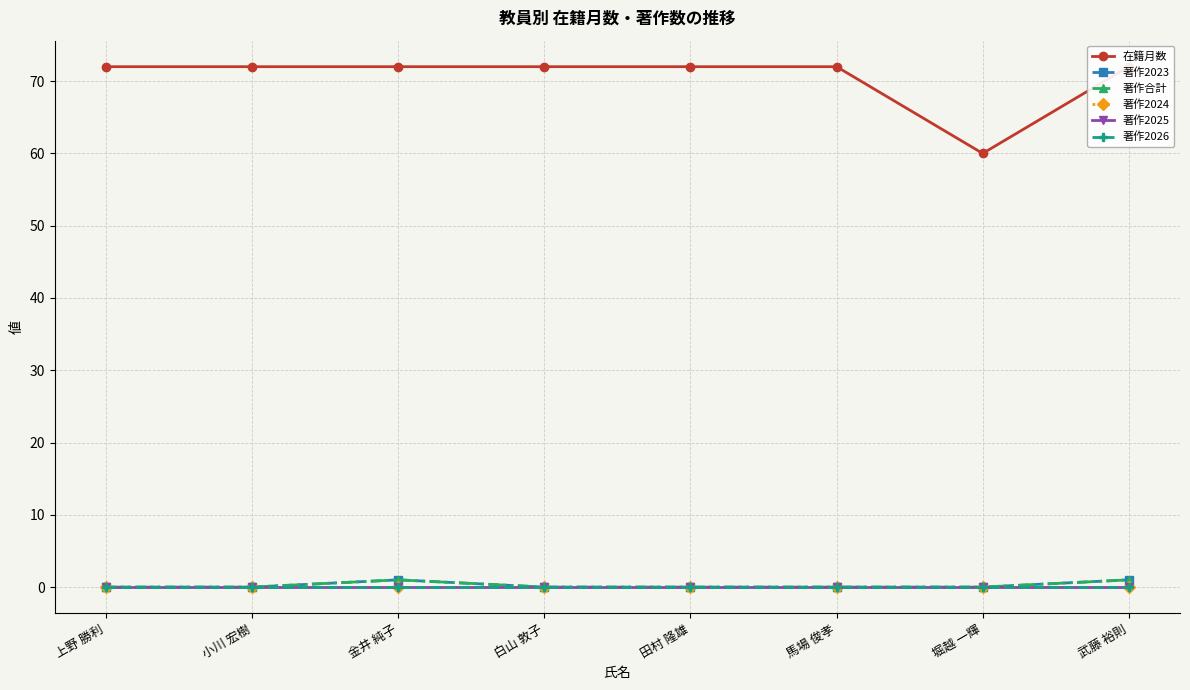

Reading left to right, what are all the values shown in this chart?

在籍月数: 72	72	72	72	72	72	60	72
著作2023: 0	0	1	0	0	0	0	1
著作合計: 0	0	1	0	0	0	0	1
著作2024: 0	0	0	0	0	0	0	0
著作2025: 0	0	0	0	0	0	0	0
著作2026: 0	0	0	0	0	0	0	0